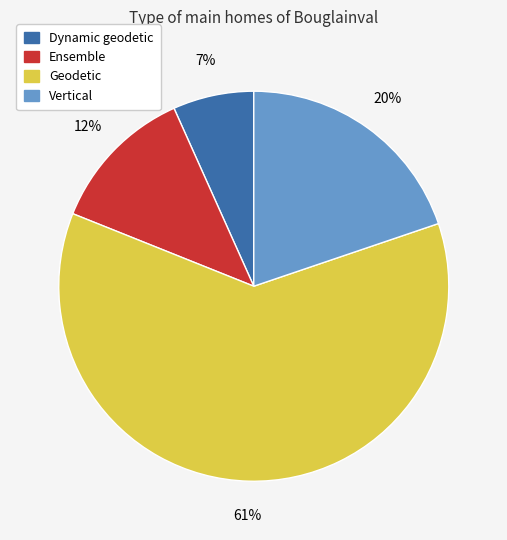

To the nearest percent, what is the average slice percentage?

25%